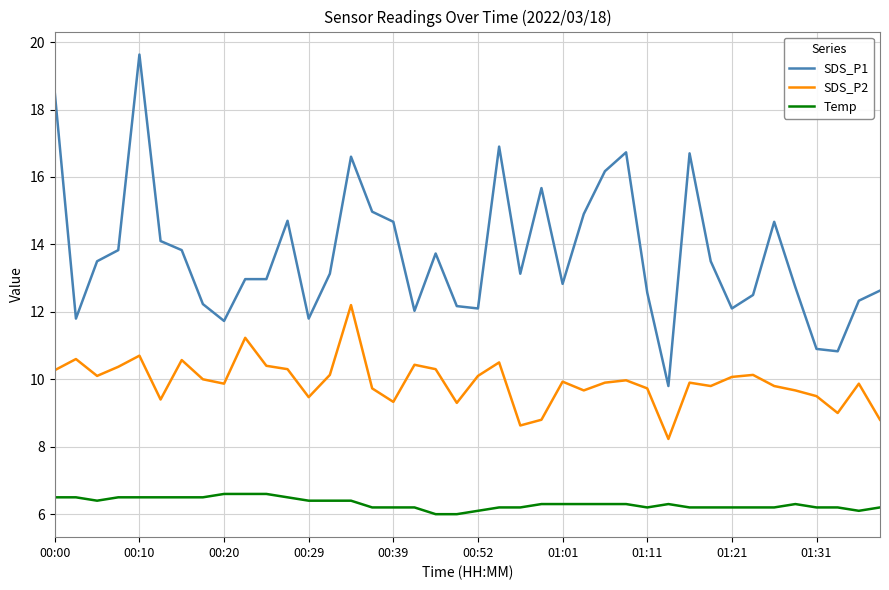

Which series has the largest range (max minus min)?

SDS_P1